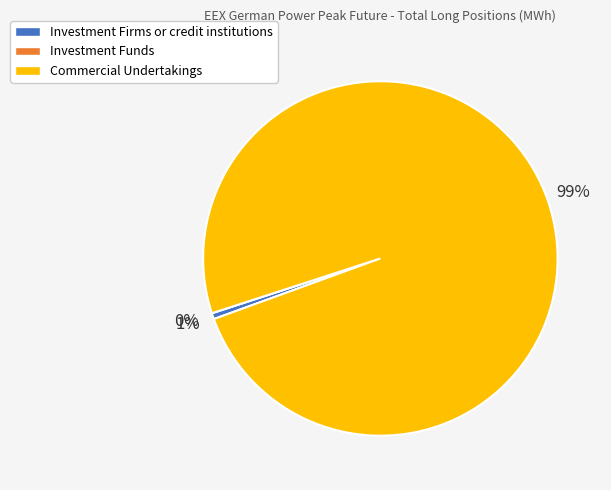

Is it true that Investment Funds (Long) is 0% of the pie?

True